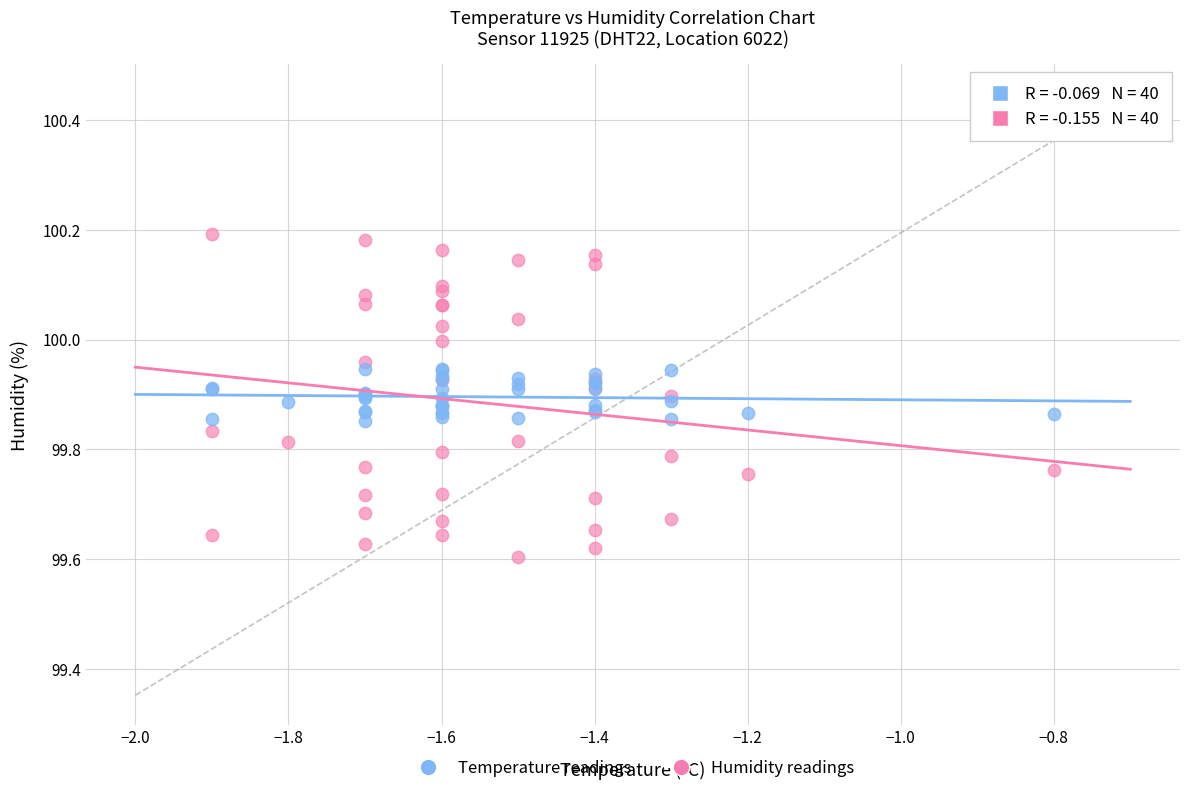

What are all the series names shown in the legend?

Temperature readings, Humidity readings